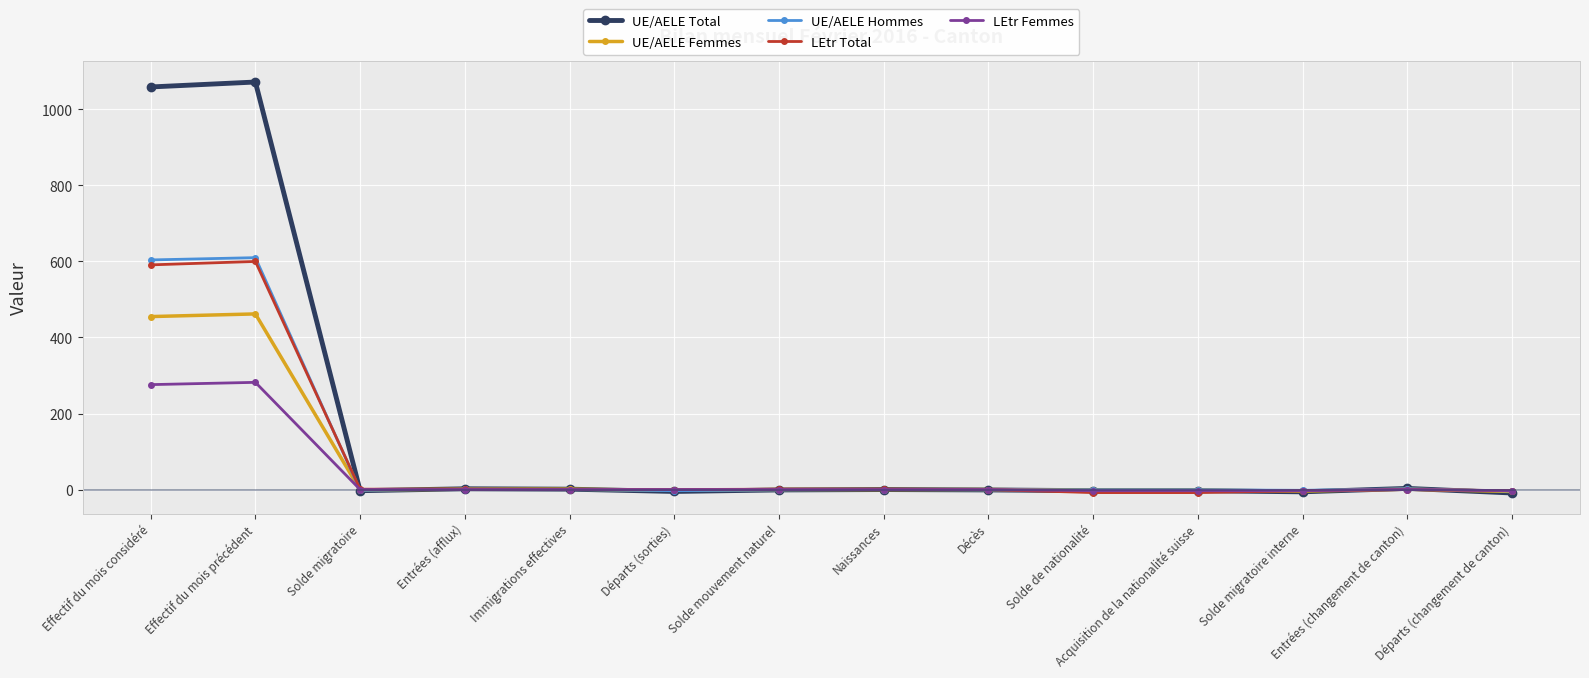

What is the difference between the highest and lowest values at Effectif du mois considéré?

783